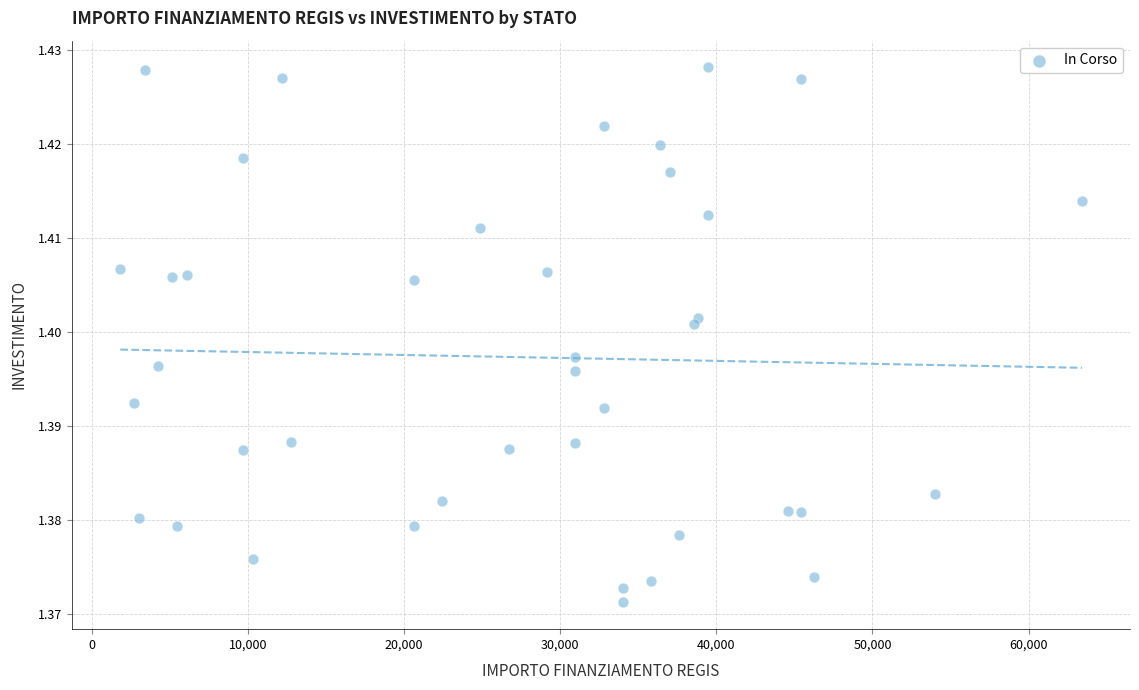

What is the range of X values (max minus min)?

61597.0